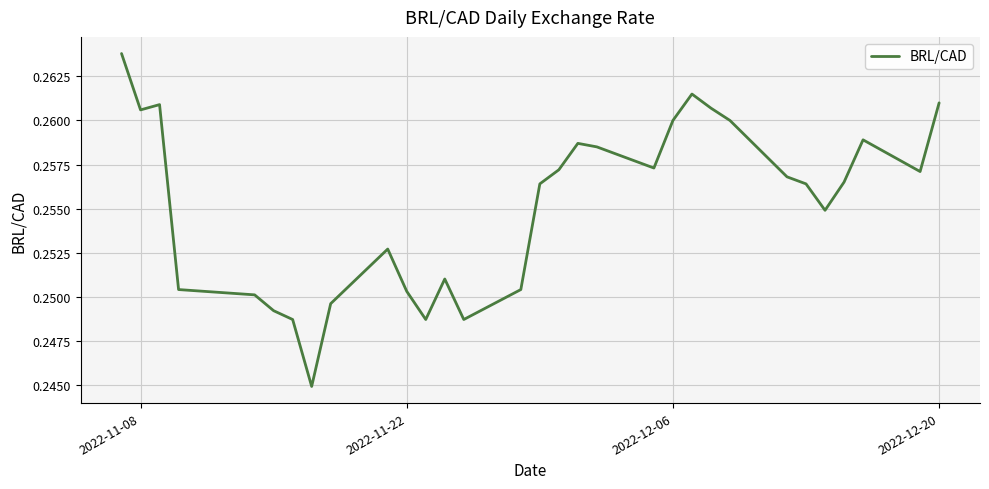

The value at 2022-12-20 is 0.5. True or false?

False